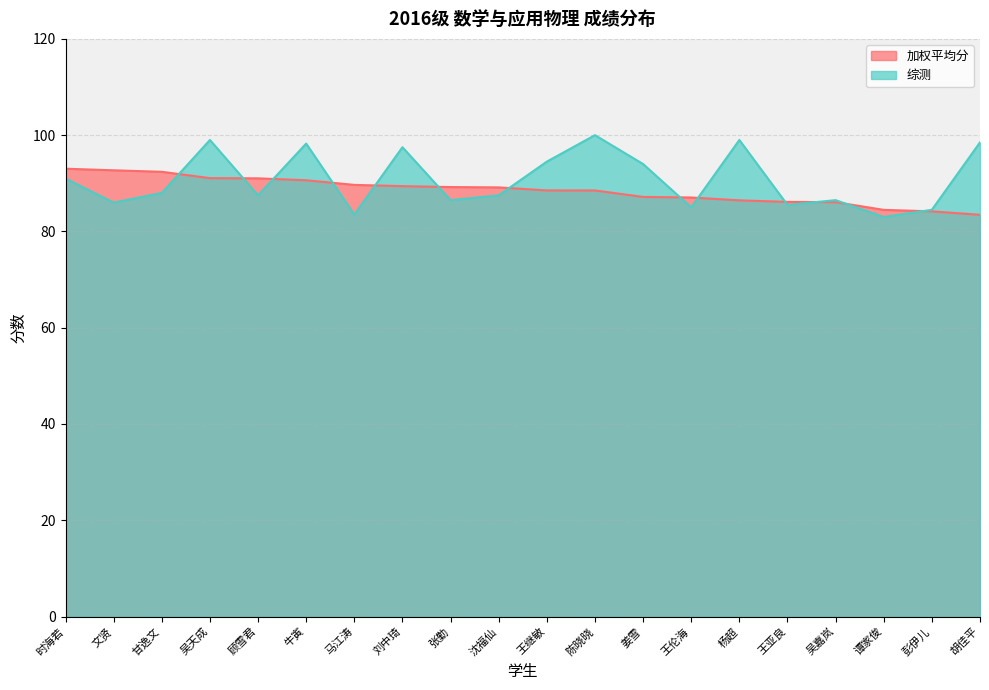

What is the sum of all 加权平均分 values?

1770.3